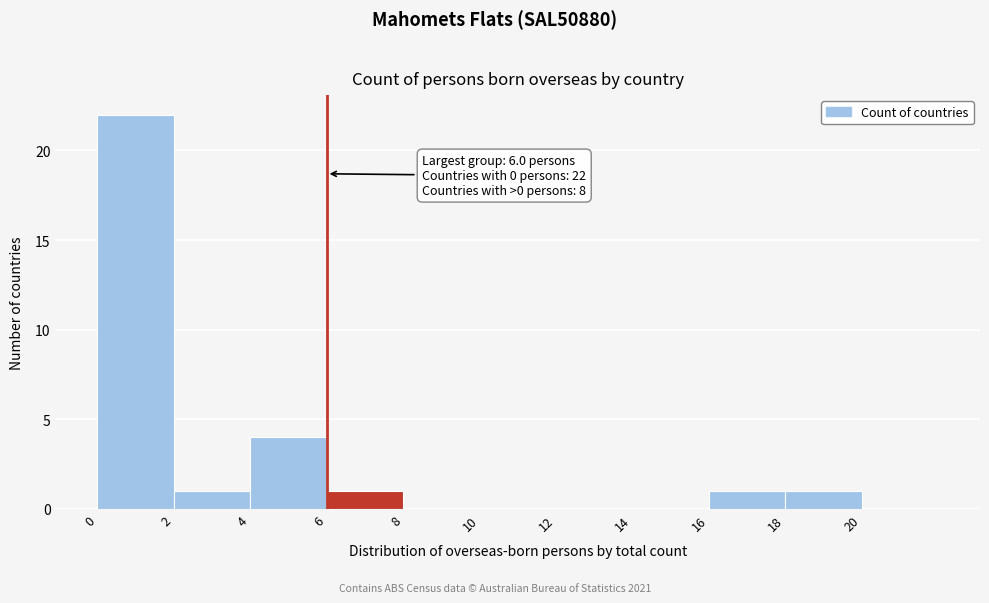

Over which range of the x-axis is the bar tallest?

0 to 2